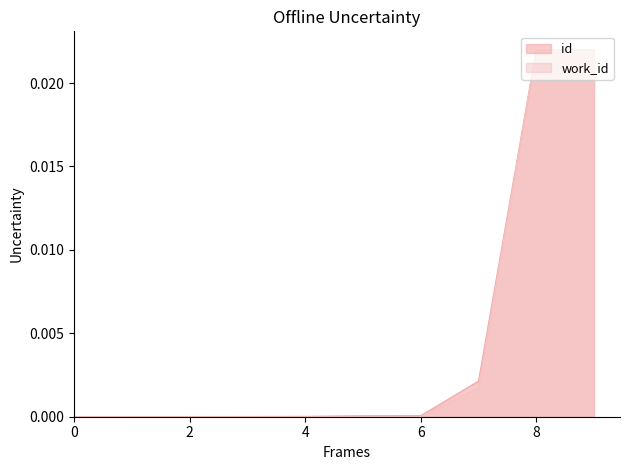

True or false: work_id has a value of 0.0 at 6.

True